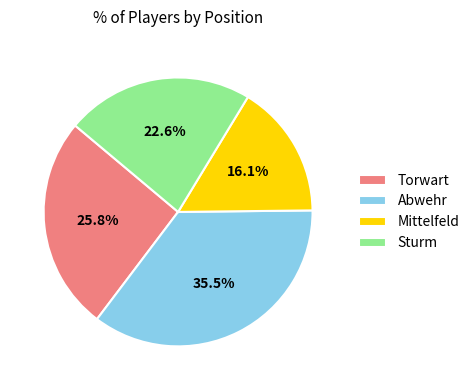

How many slices are in this pie chart?

4